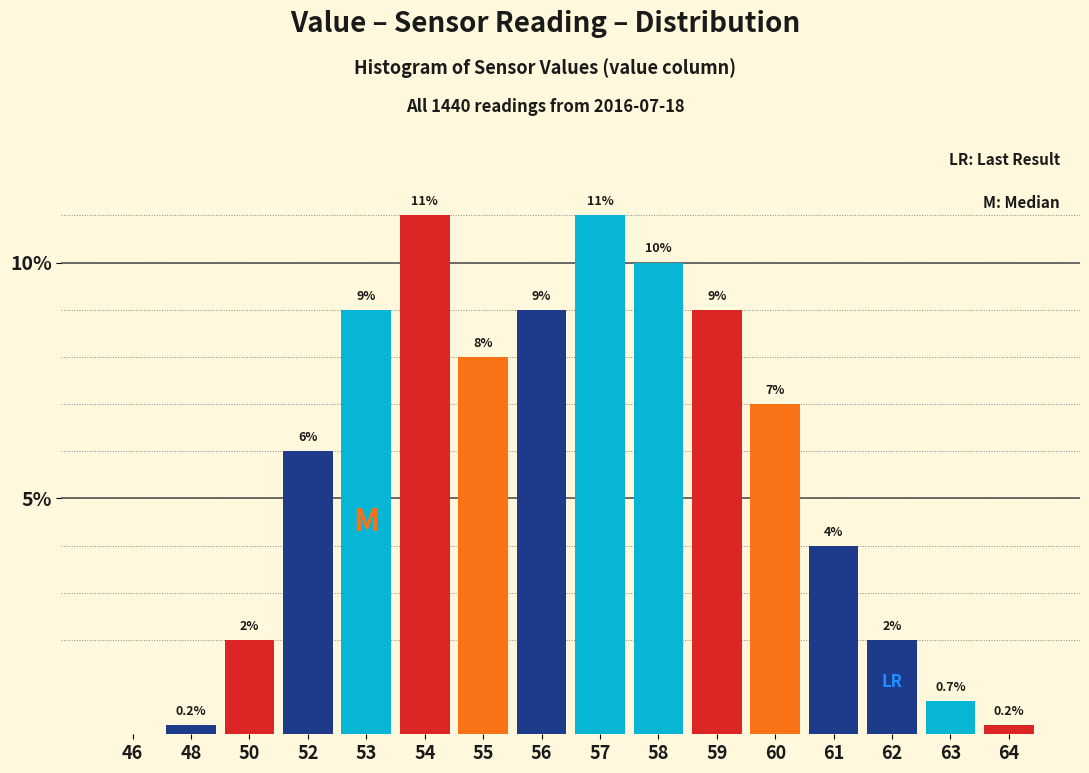

Reading left to right, transcribe all the data shown in this chart.

46=0.0	48=0.2	50=2.0	52=6.0	53=9.0	54=11.0	55=8.0	56=9.0	57=11.0	58=10.0	59=9.0	60=7.0	61=4.0	62=2.0	63=0.7	64=0.2